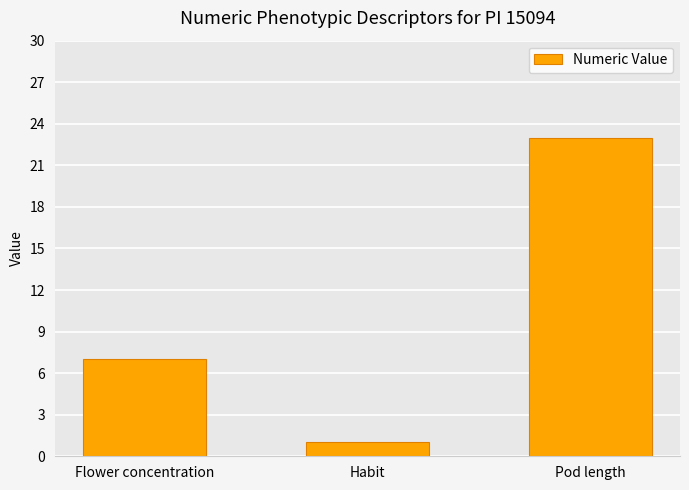

True or false: the data shows 1 at Habit.

True